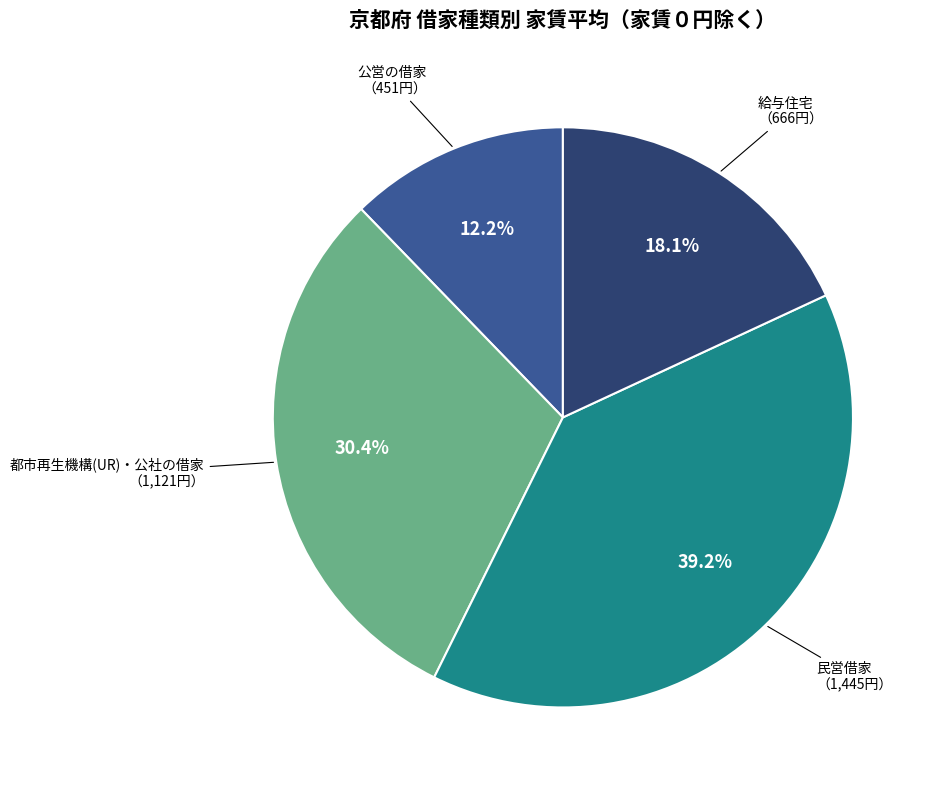

Is there any slice that represents more than half of the pie?

No